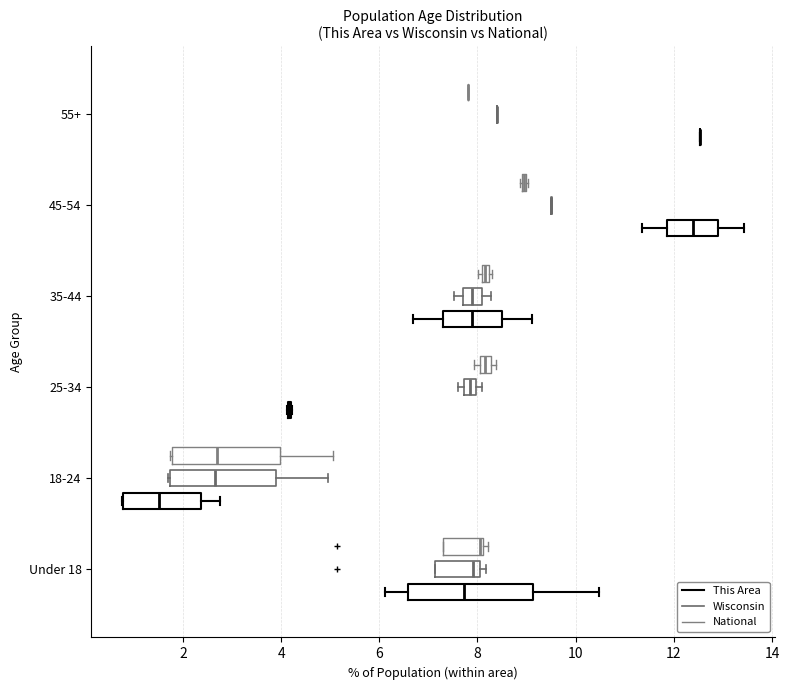

Which box is the widest, from its left edge to its right edge?

Under 18 (This Area)